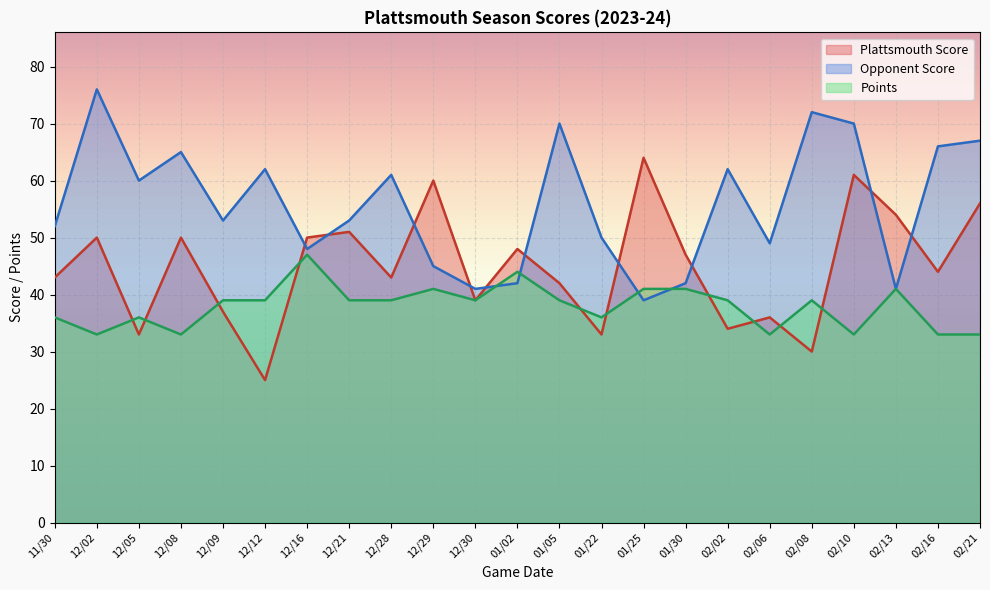

Is the value of Opponent Score at 01/05 greater than the value of Points at 11/30?

Yes